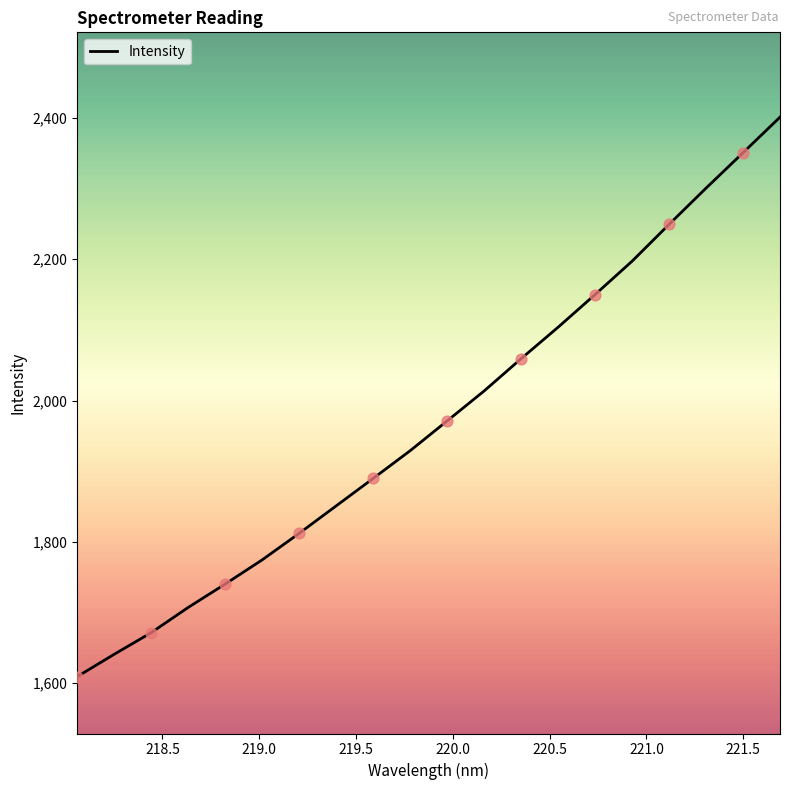

What is the maximum value shown in the chart?

2401.1